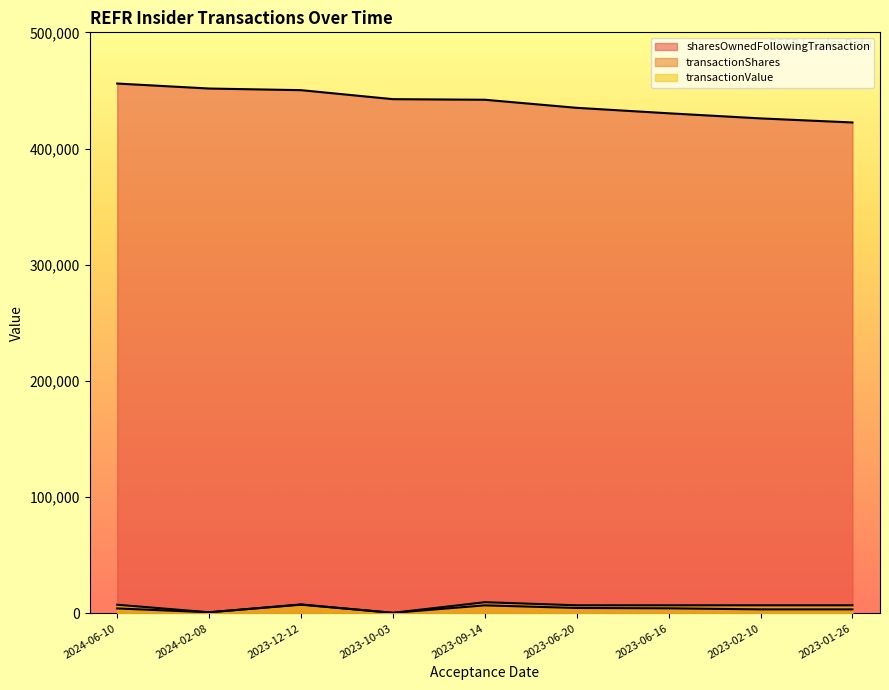

Between 2023-10-03 and 2023-12-12, which is larger?

2023-12-12